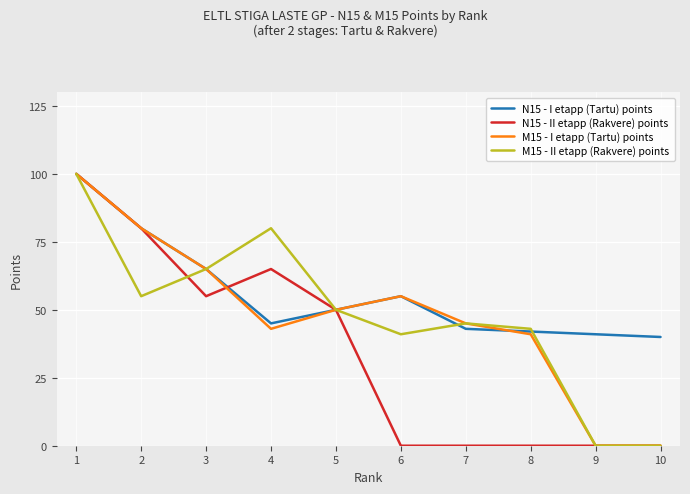

At which label is M15 - I etapp (Tartu) points closest to 50?

5